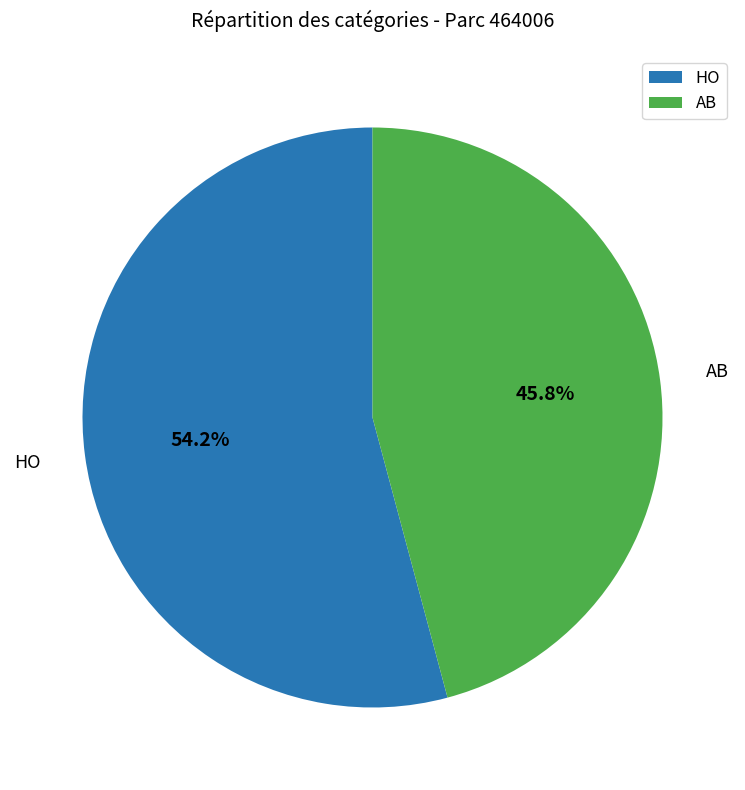

True or false: HO accounts for 54% of the total.

True